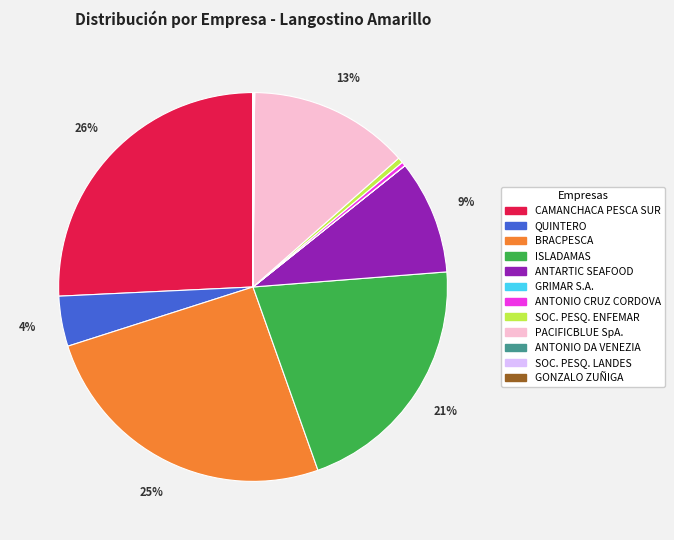

Between SOC. PESQ. ENFEMAR and QUINTERO, which is larger?

QUINTERO